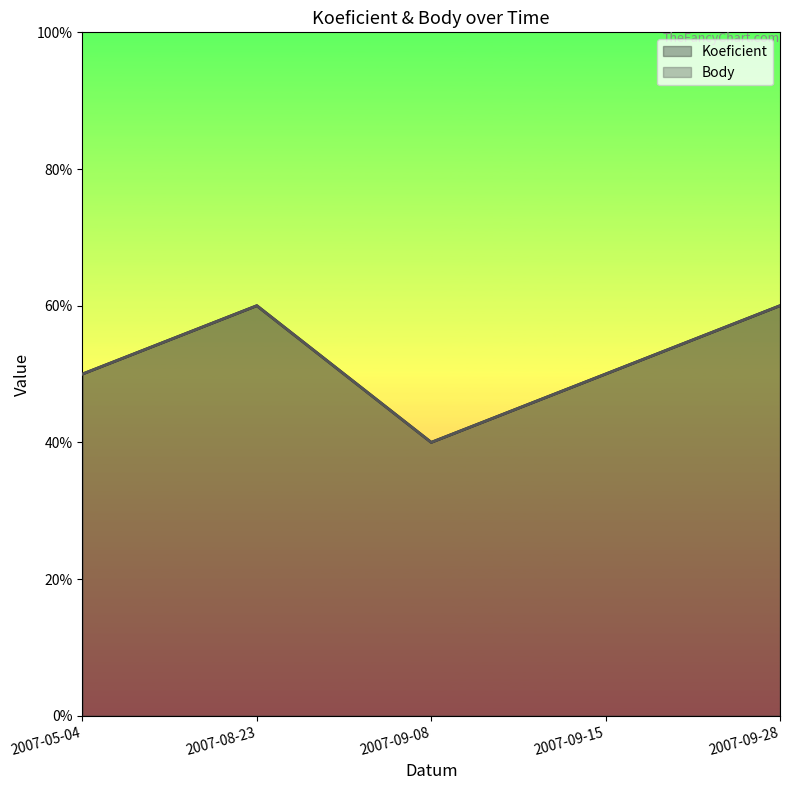

What is the difference between the maximum and minimum values in the Koeficient series?

2